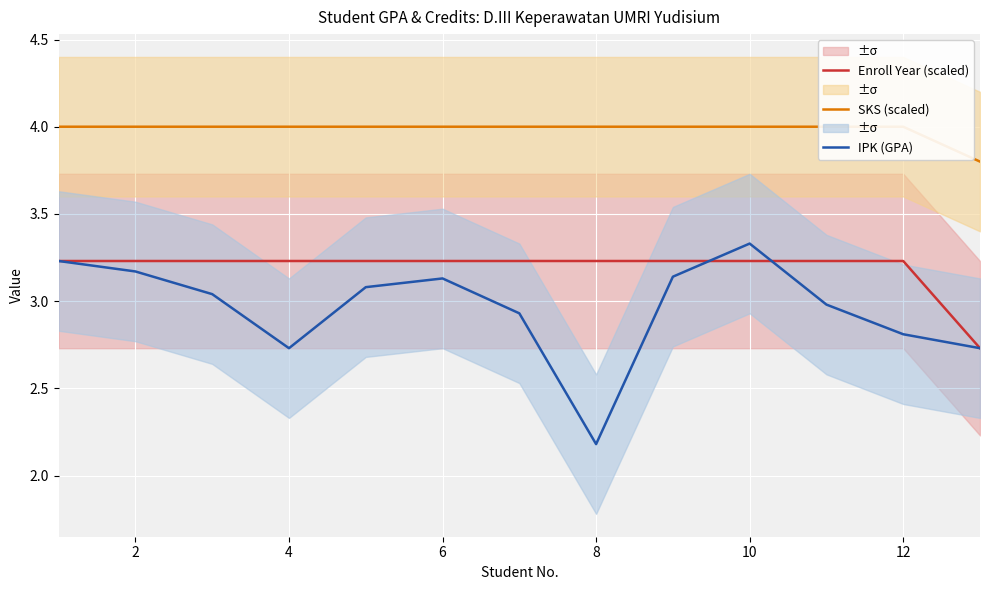

True or false: Enroll Year (scaled) has a value of 5.2 at 12.

False